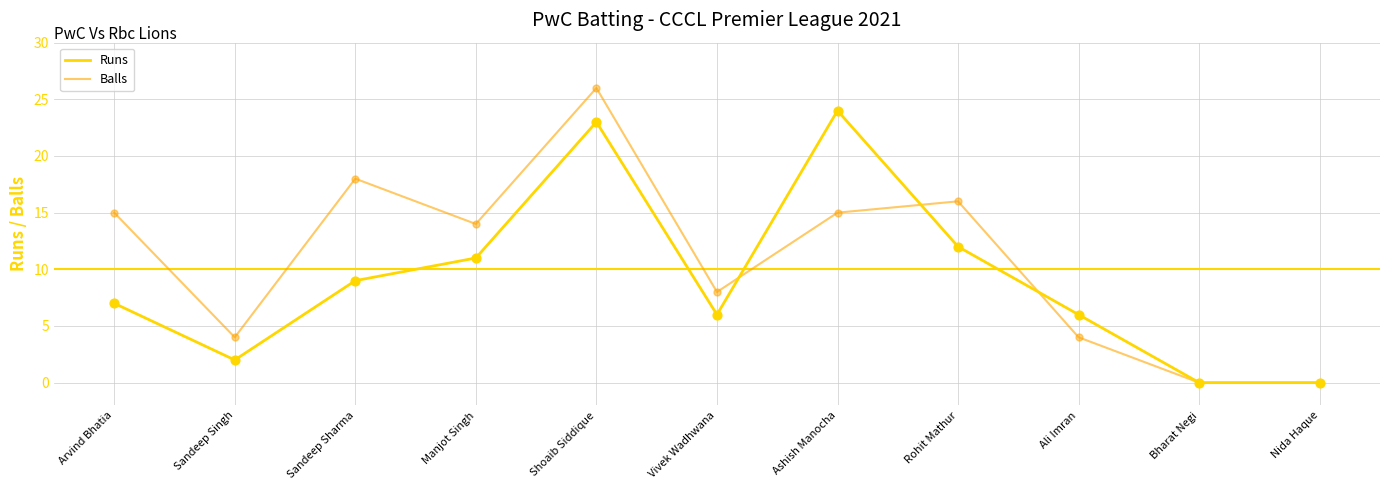

Which series has the widest spread of values?

Balls